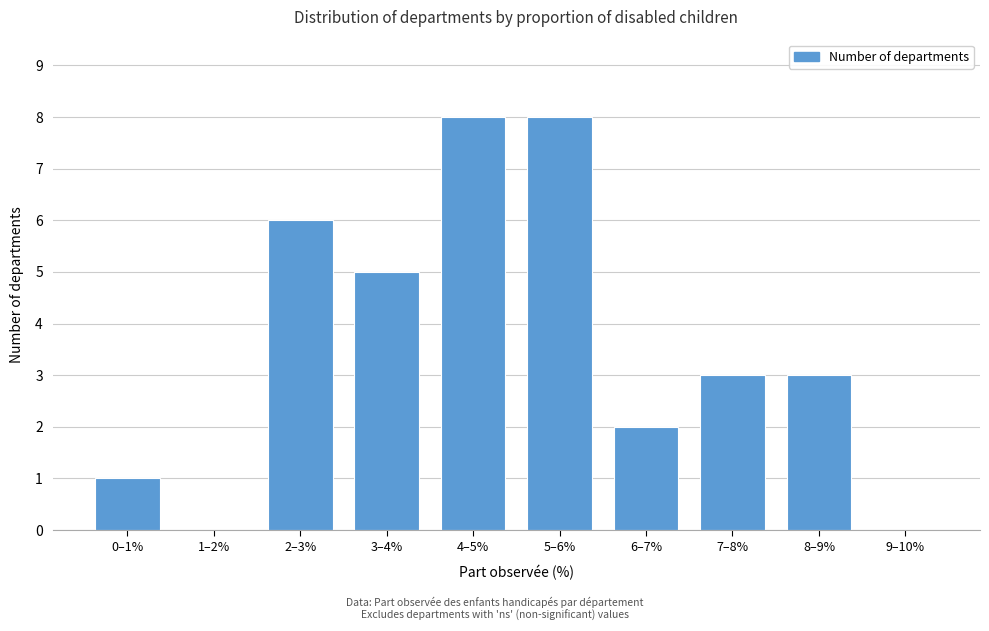

Reading left to right, transcribe all the data shown in this chart.

0–1%=1	1–2%=0	2–3%=6	3–4%=5	4–5%=8	5–6%=8	6–7%=2	7–8%=3	8–9%=3	9–10%=0